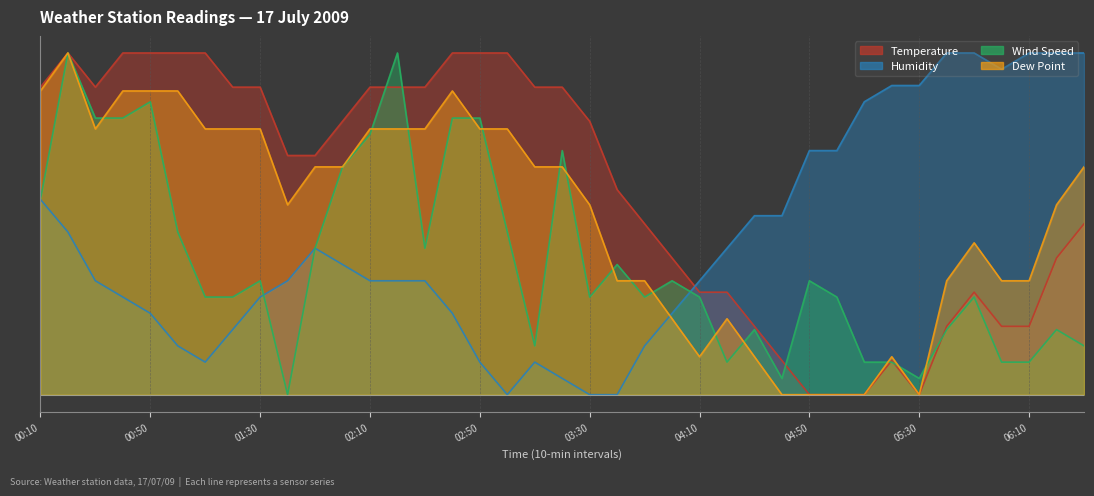

At which category does Temperature reach its first local peak?

00:20